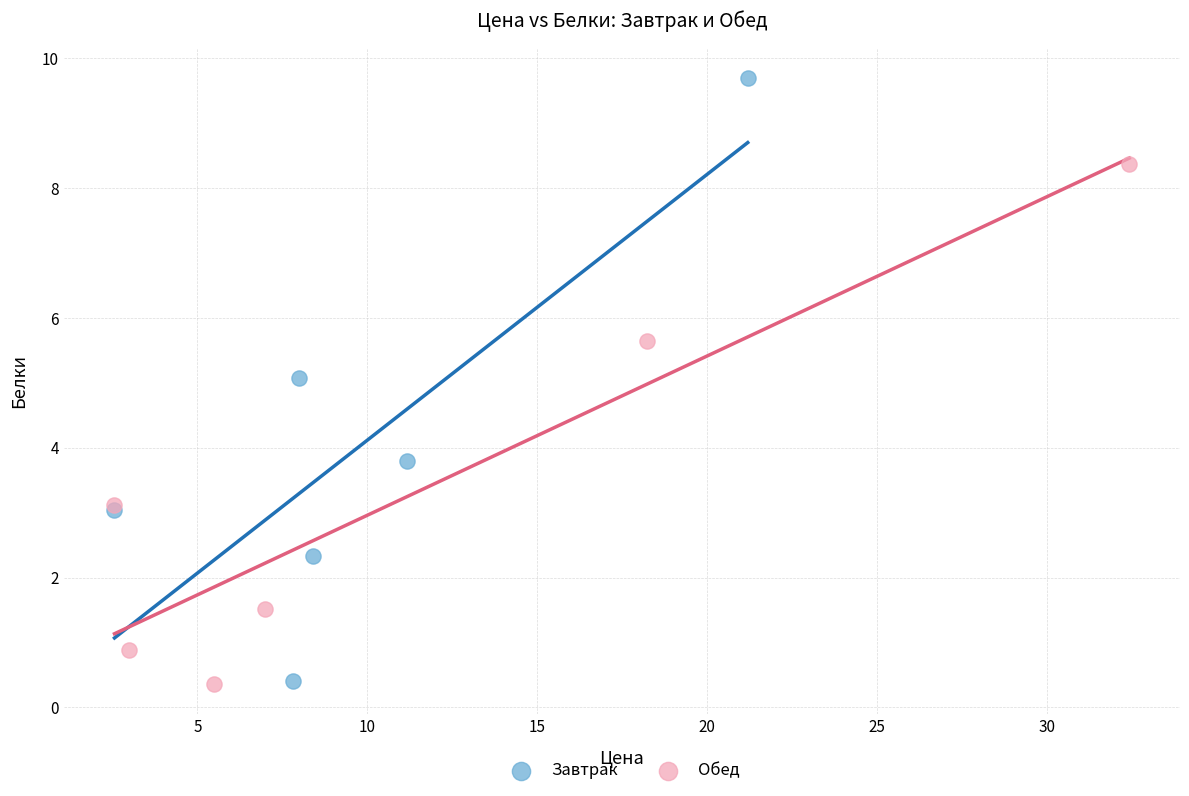

Which series contains the highest Y value?

Завтрак